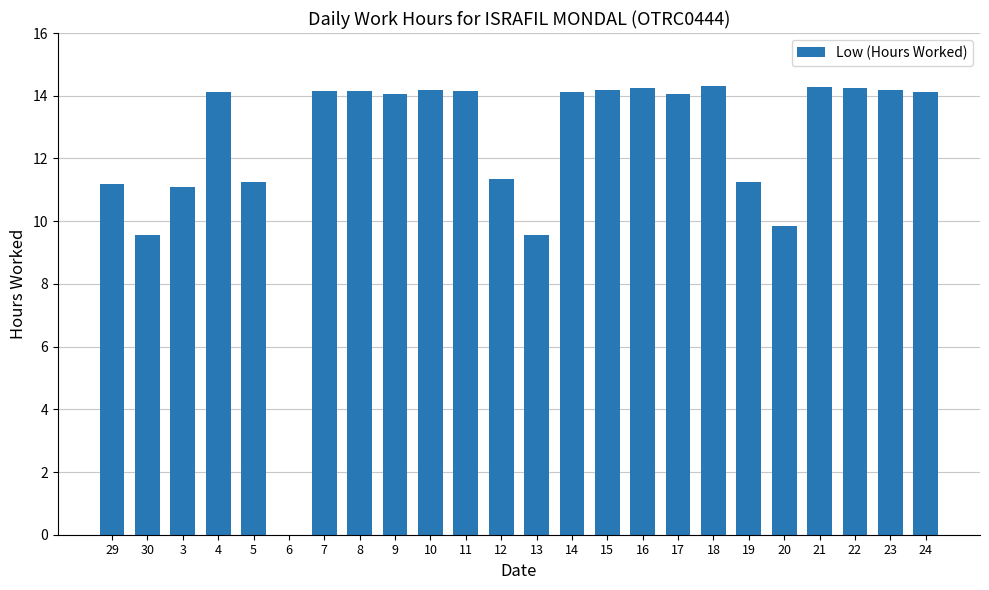

Between 6 and 14, which is larger?

14